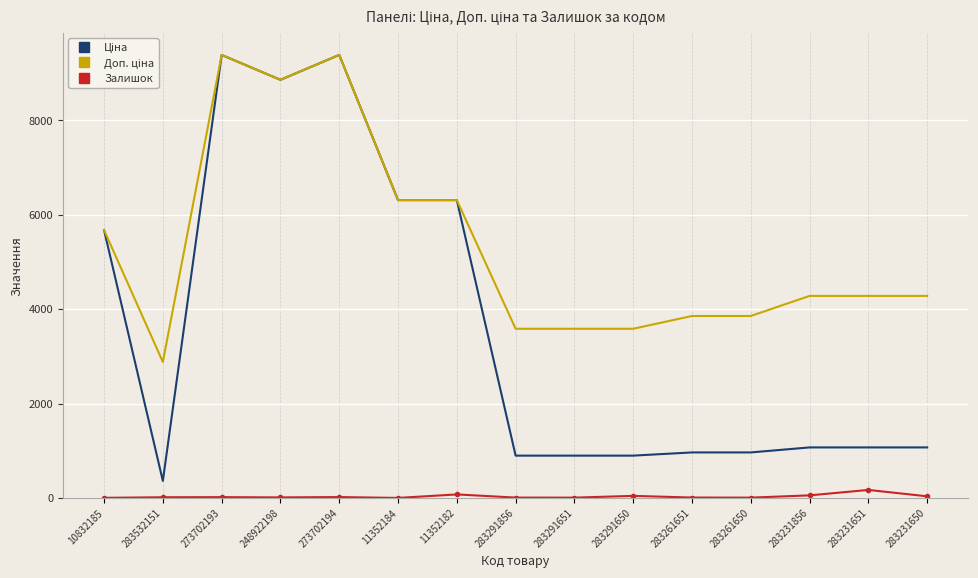

True or false: Залишок has a value of 6.0 at 283261650.

True